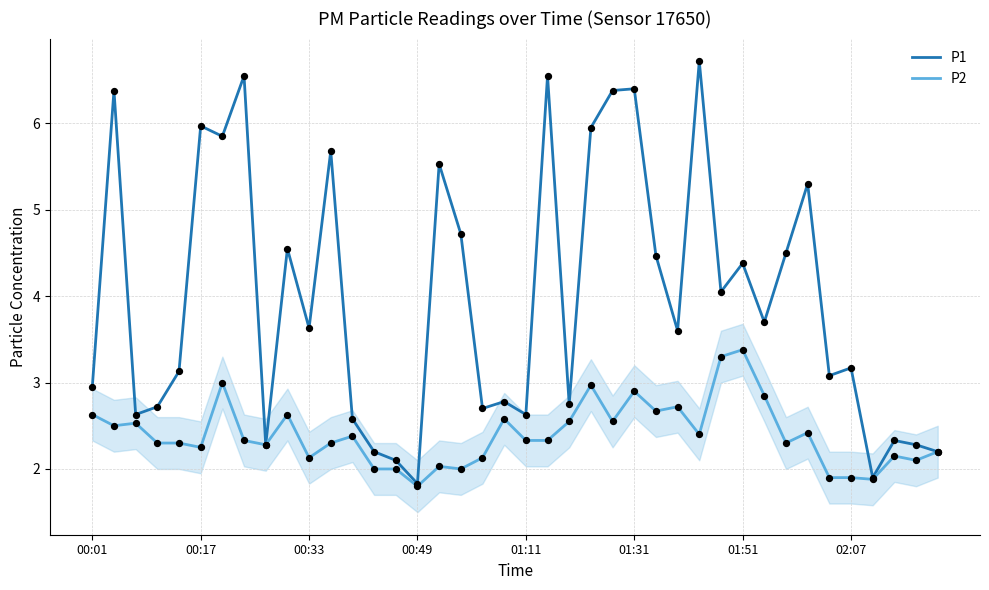

Which series has the largest total across all categories?

P1